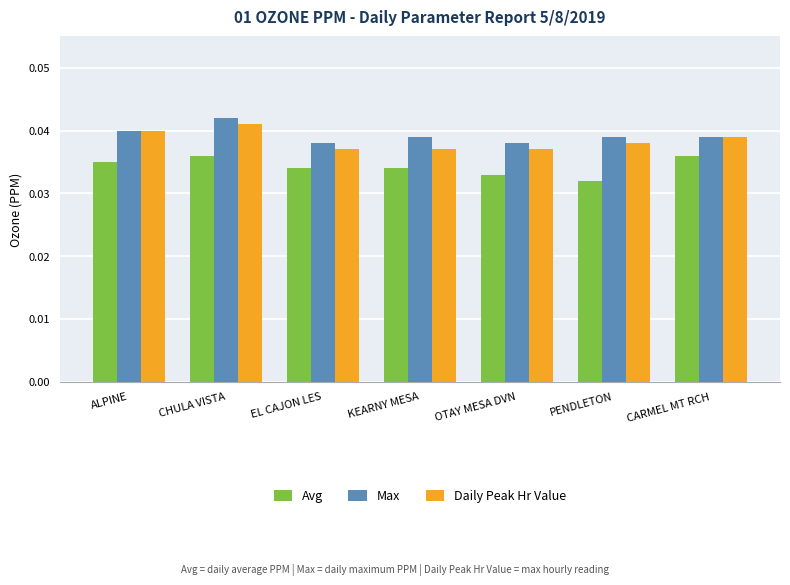

The Daily Peak Hr Value series shows 0.1 at CARMEL MT RCH. True or false?

False